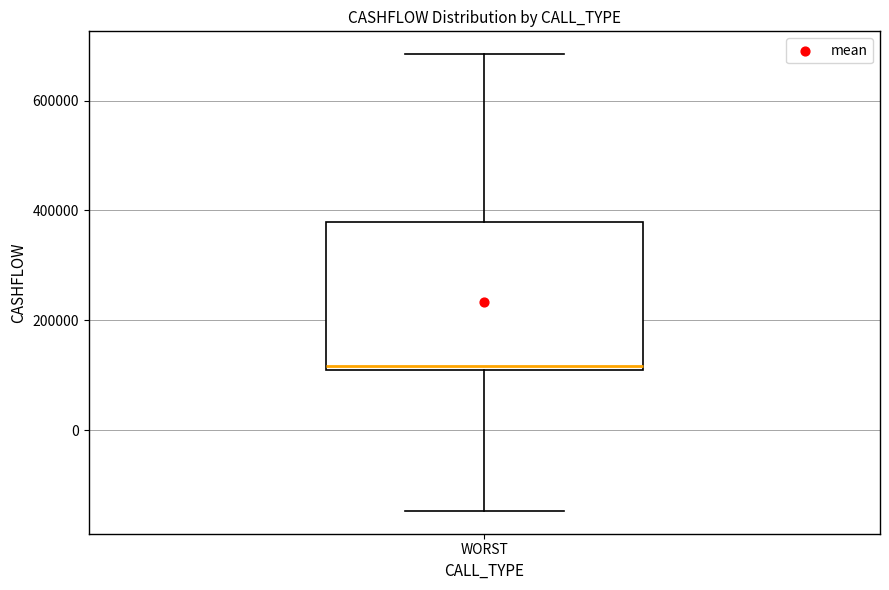

Read this box plot against the y-axis: the position of the median line, the range covered by the box, and the ends of both whiskers. The values are not printed on the chart, so give them approximately, as read against the axis.

median 120000, box 100000 to 380000, whiskers -140000 to 680000